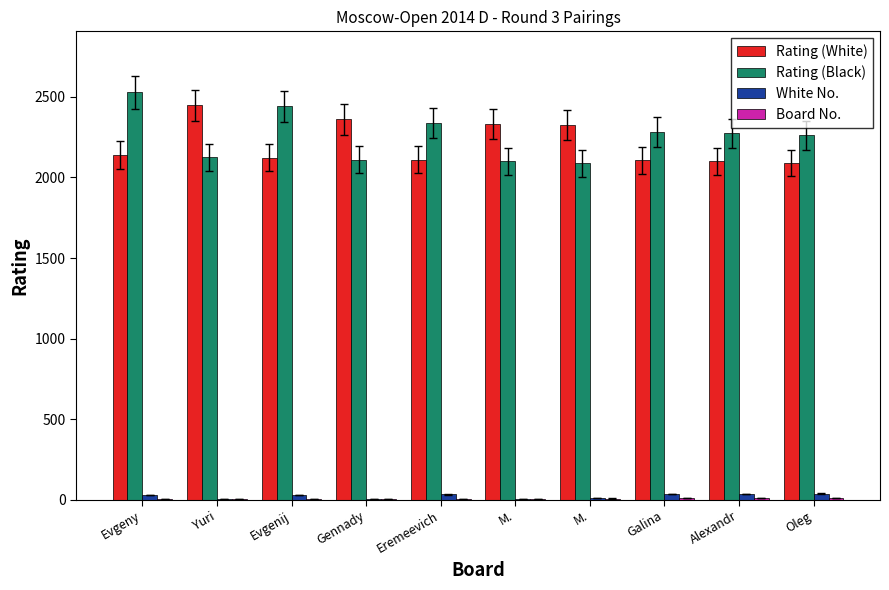

At which label does White No. first exceed 30?

Eremeevich